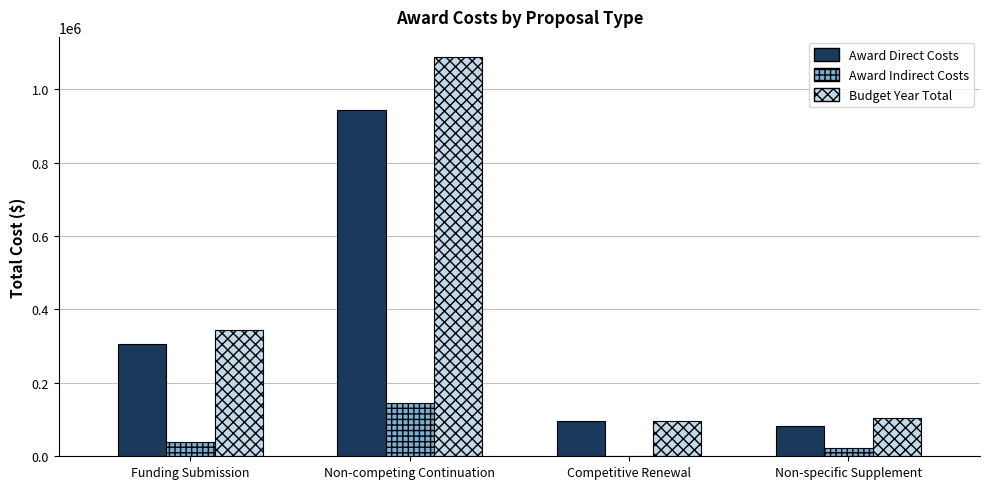

Reading left to right, what are all the values shown in this chart?

Award Direct Costs: Funding Submission=304675	Non-competing Continuation=942851	Competitive Renewal=95536	Non-specific Supplement=83644
Award Indirect Costs: Funding Submission=40036	Non-competing Continuation=144835	Competitive Renewal=0	Non-specific Supplement=21747
Budget Year Total: Funding Submission=344711	Non-competing Continuation=1087686	Competitive Renewal=95536	Non-specific Supplement=105391